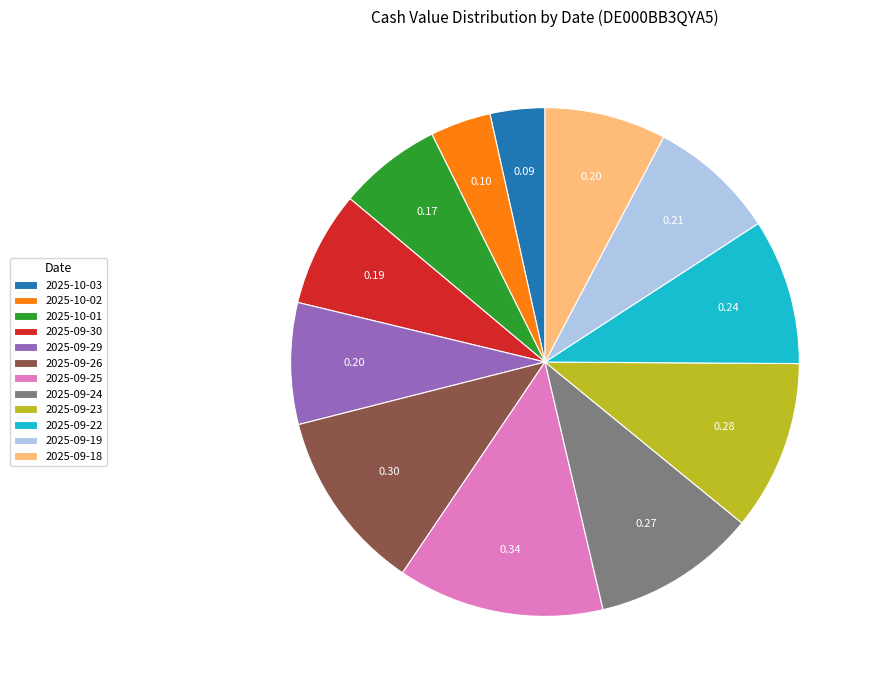

Is there any slice that represents more than half of the pie?

No